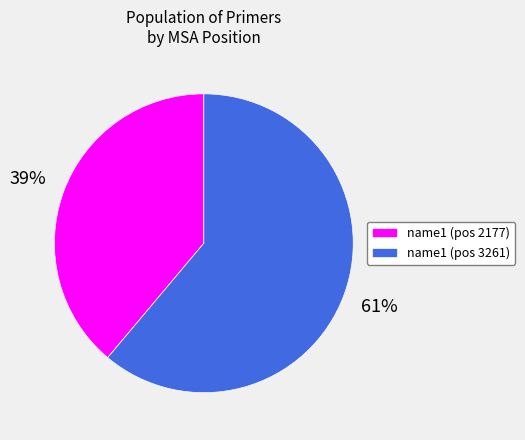

The name1 (pos 3261) slice represents 55% of the pie. True or false?

False